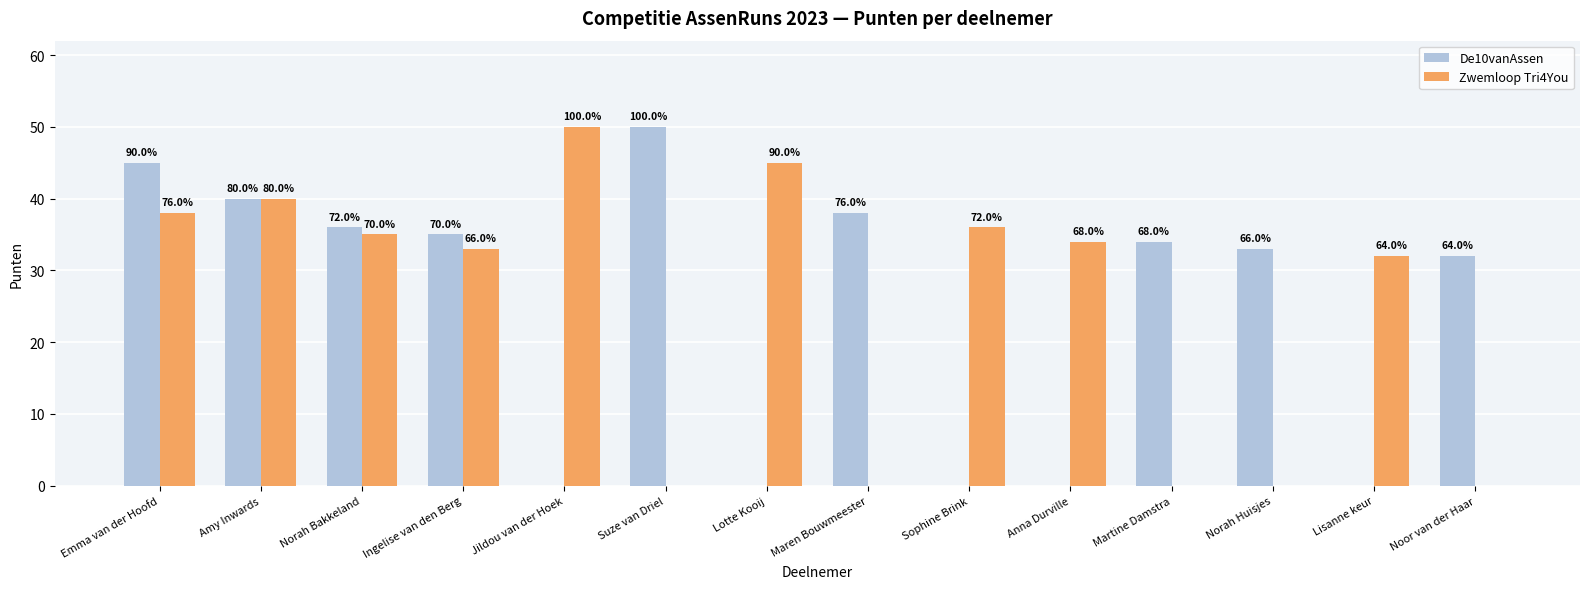

What position from the right is Norah Bakkeland?

12